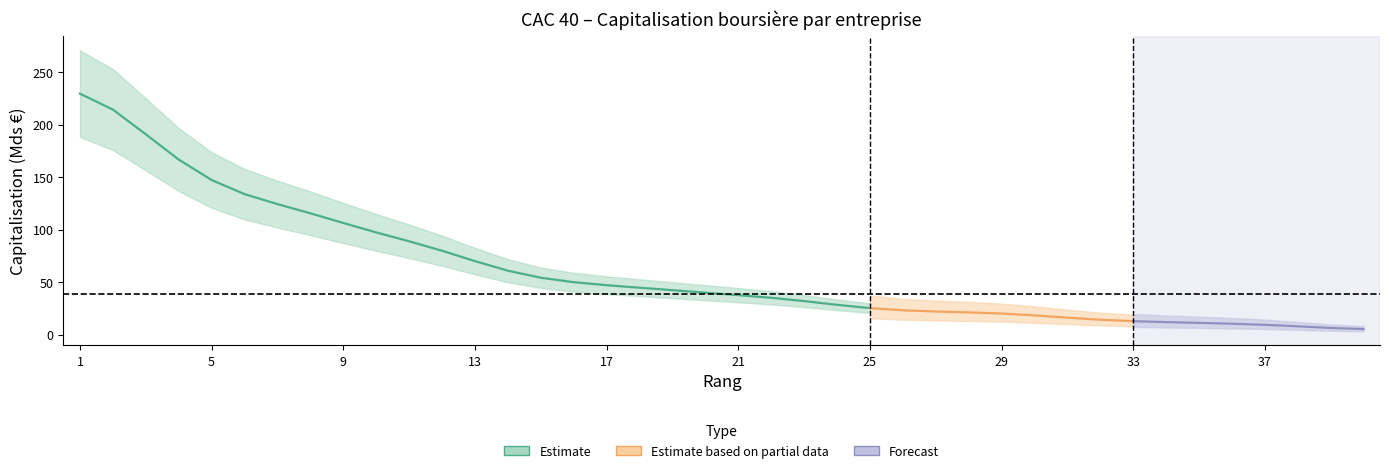

Approximately how many times larger is the value at 4 compared to 39?

32.5